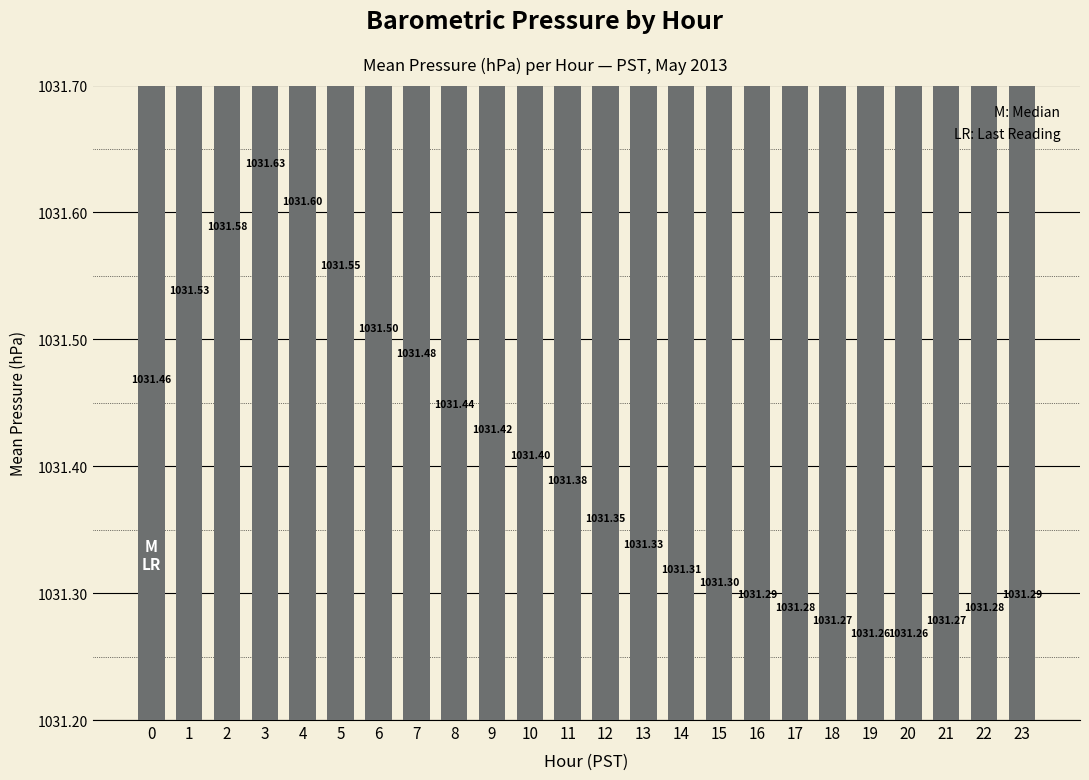

List the labels in order of value, smallest first.

19, 20, 18, 21, 17, 22, 16, 23, 15, 14, 13, 12, 11, 10, 9, 8, 0, 7, 6, 1, 5, 2, 4, 3